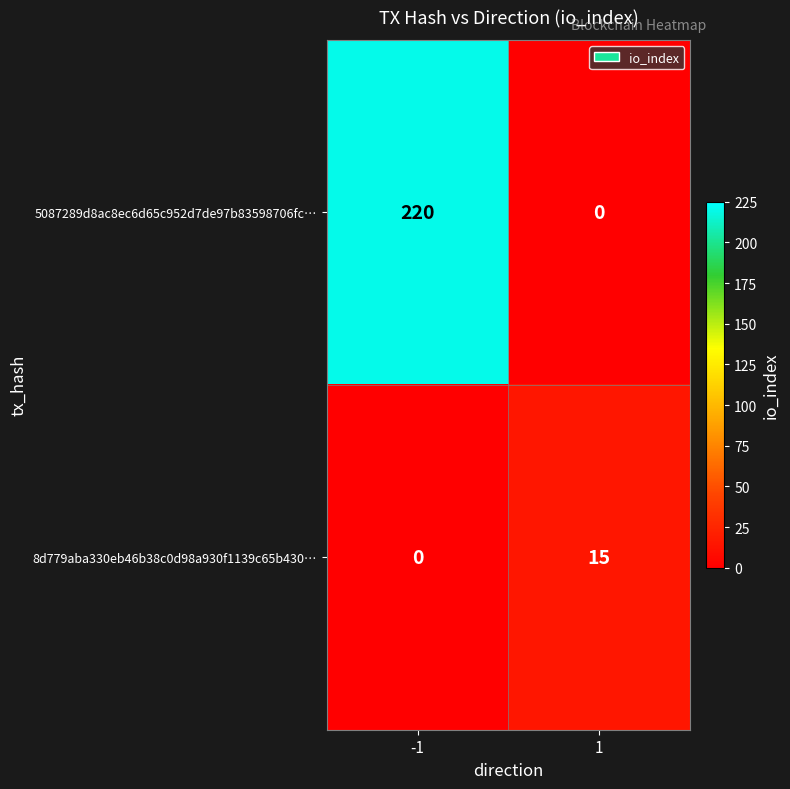

Reading right to left, transcribe all the data shown in this chart.

5087289d8ac8ec6d65c952d7de97b83598706fc…: 0	220
8d779aba330eb46b38c0d98a930f1139c65b430…: 15	0